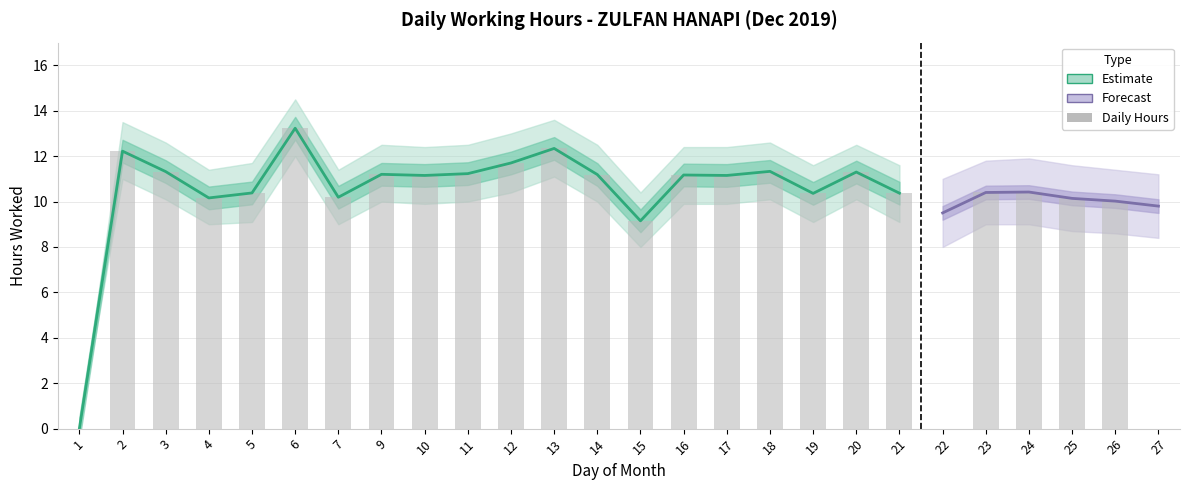

Are the bars horizontal?

No